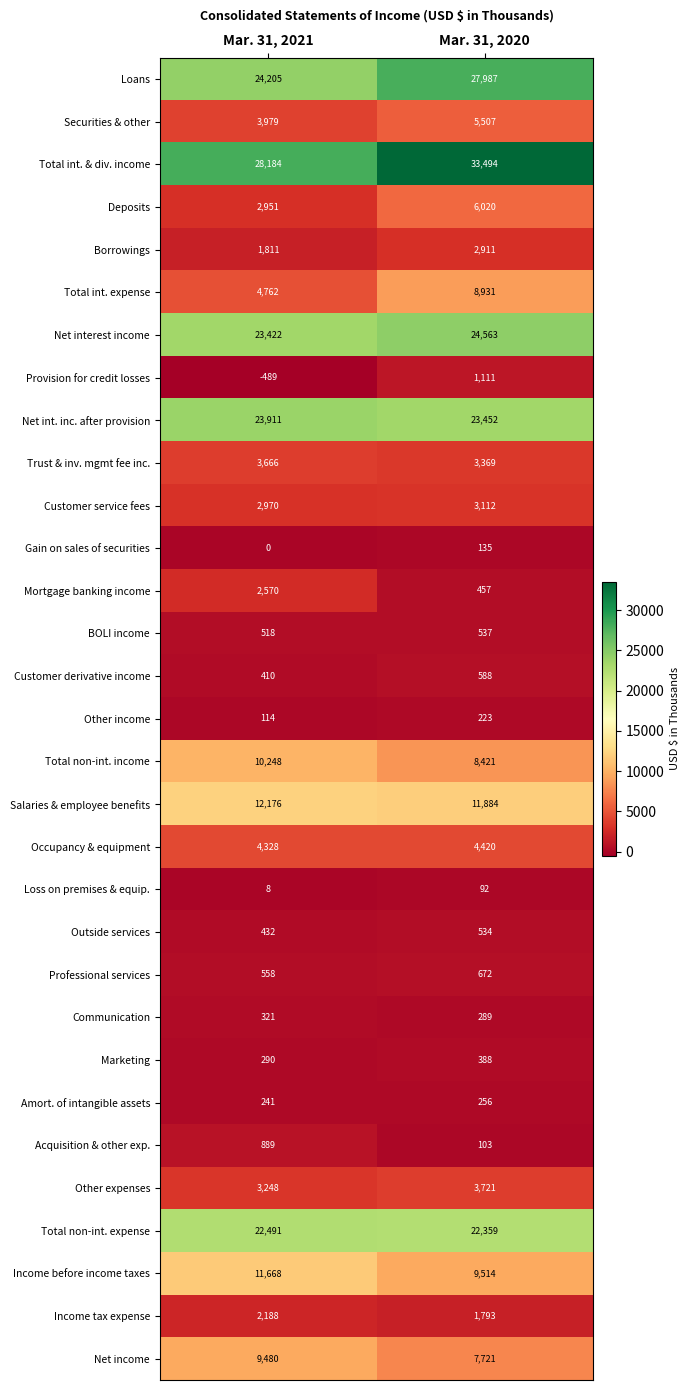

Which series has the largest range (max minus min)?

Total int. & div. income